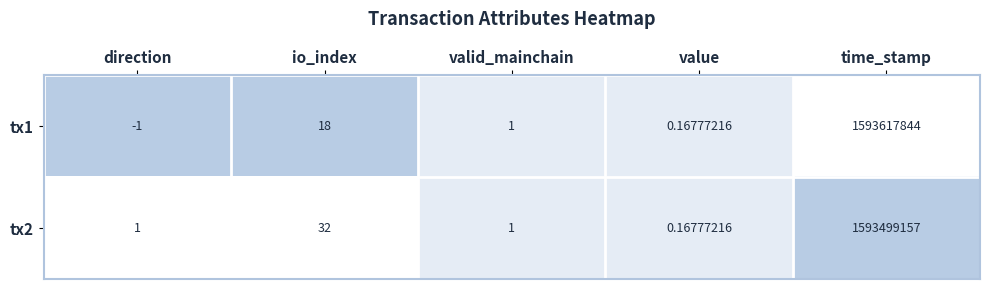

At which label does tx1 first exceed 1?

io_index